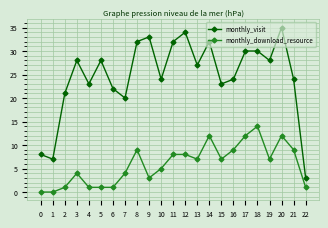

At 10, list the series in order from smallest to largest.

monthly_download_resource, monthly_visit